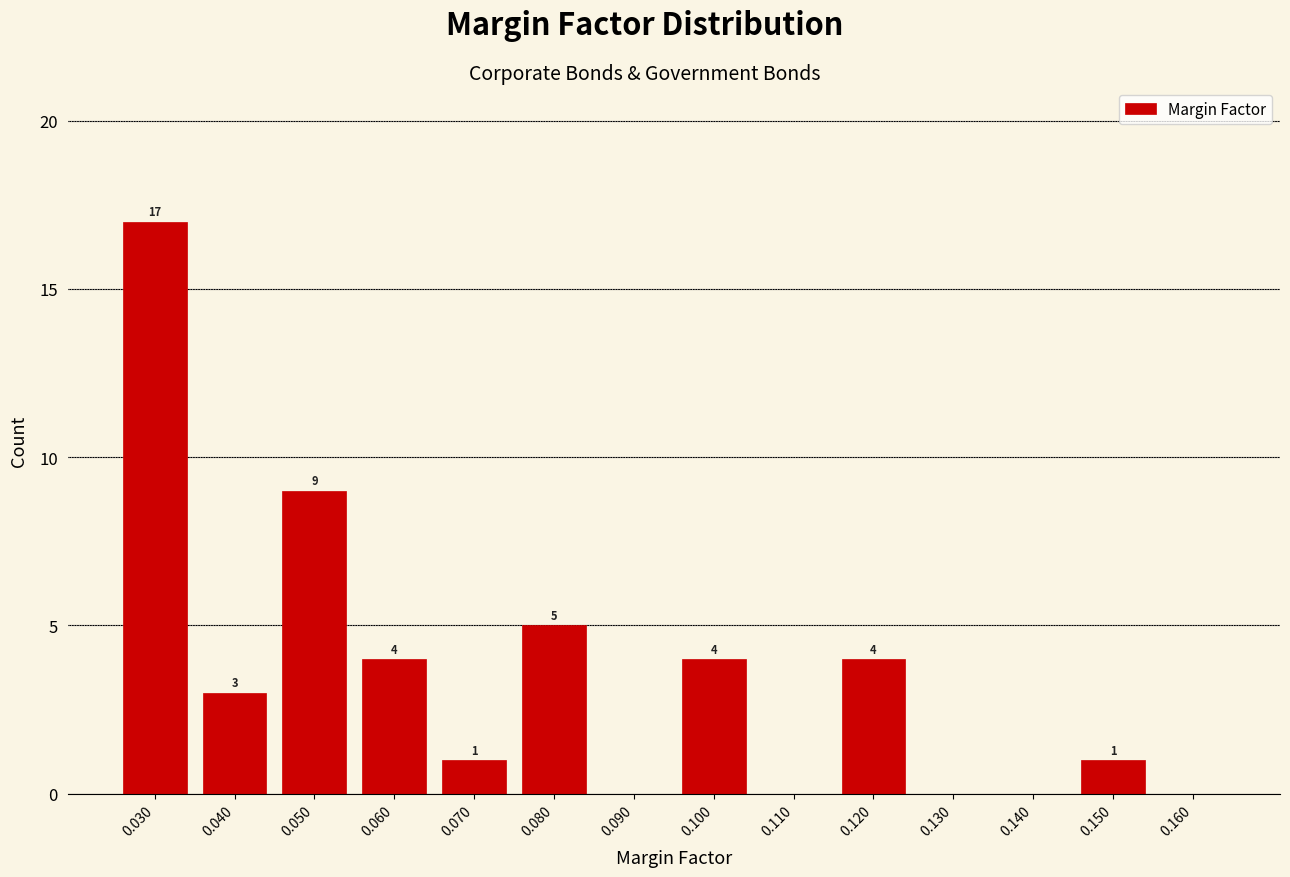

Which range on the x-axis has the tallest bar?

0.025 to 0.035